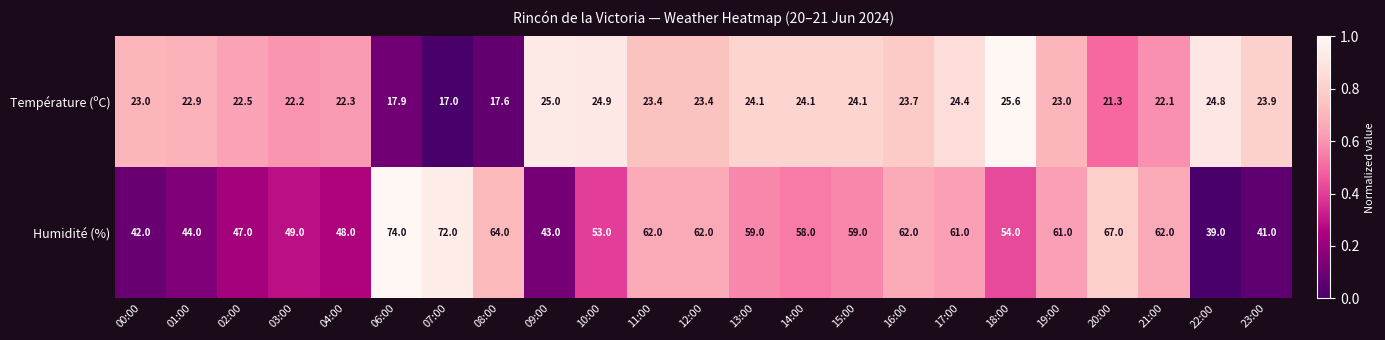

At which category is the sum across all series the highest?

06:00